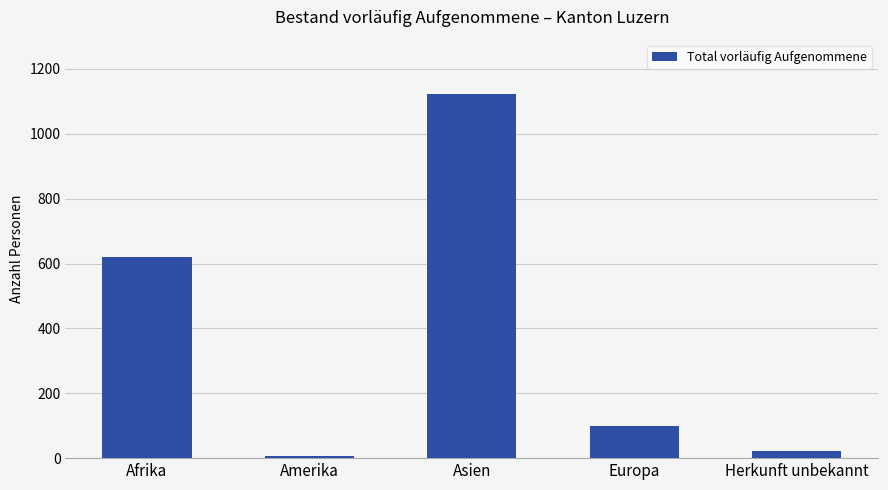

Rank the categories by value from lowest to highest.

Amerika, Herkunft unbekannt, Europa, Afrika, Asien